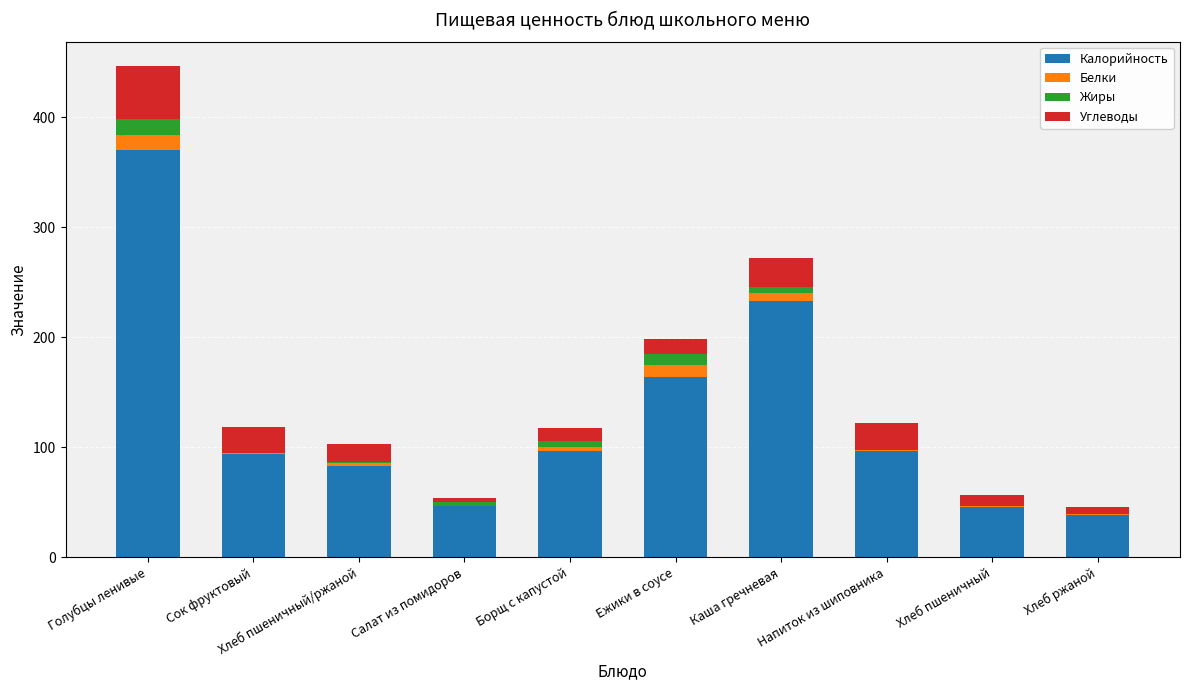

Count the number of data series in this chart.

4